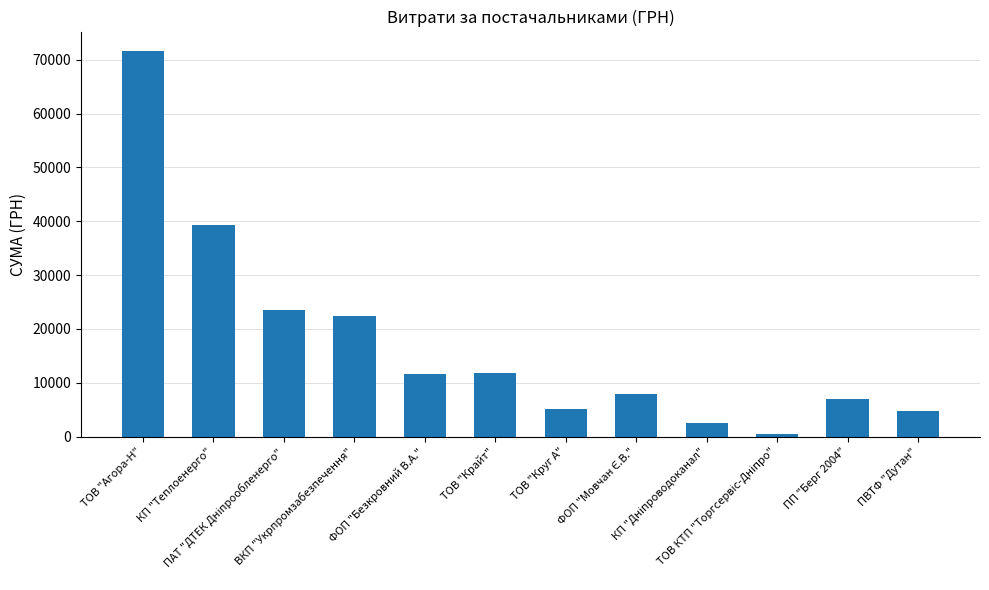

What is the sum of the values at ТОВ "Агора-Н" and ВКП "Укрпромзабезпечення"?

94089.9